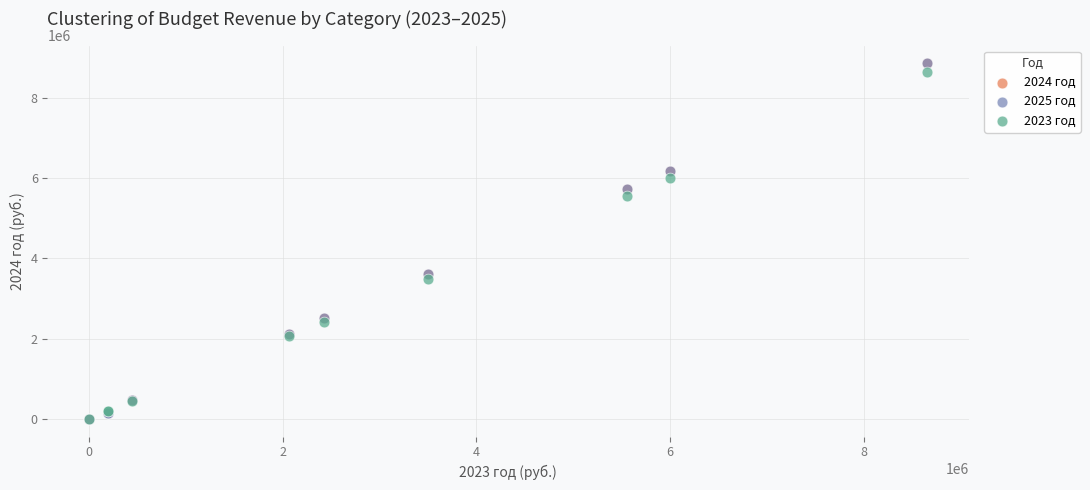

Which series has the widest spread of Y values?

2025 год